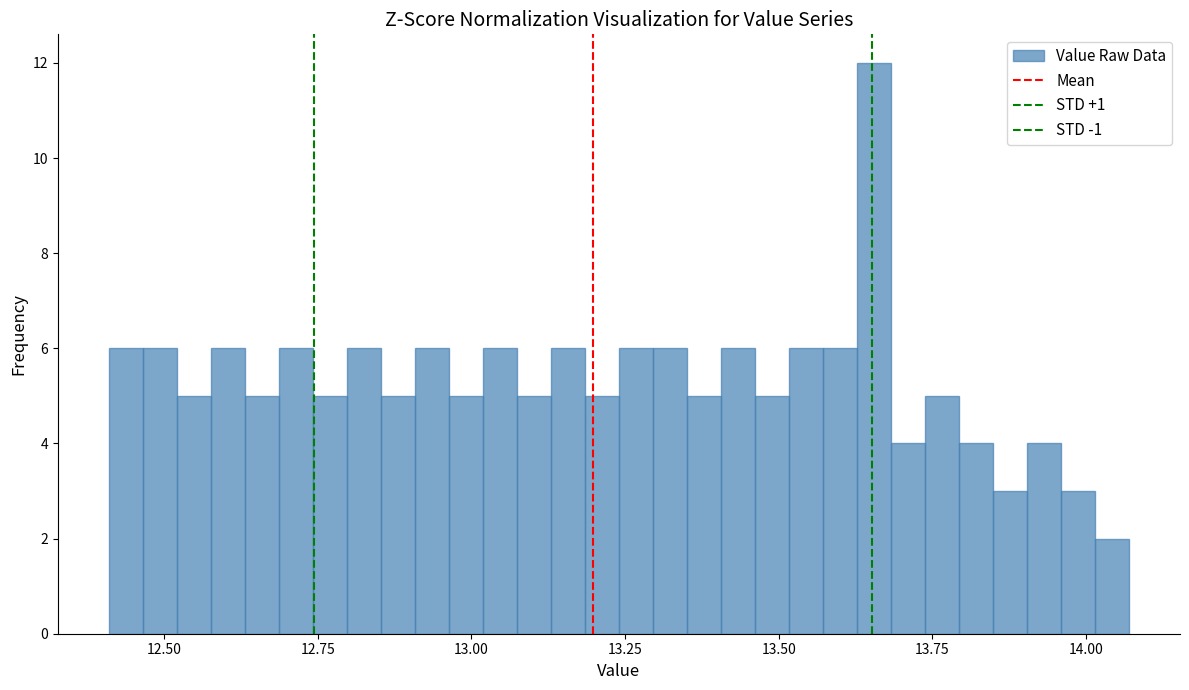

Read against the x-axis, roughly where is the centre of the tallest bar?

13.65